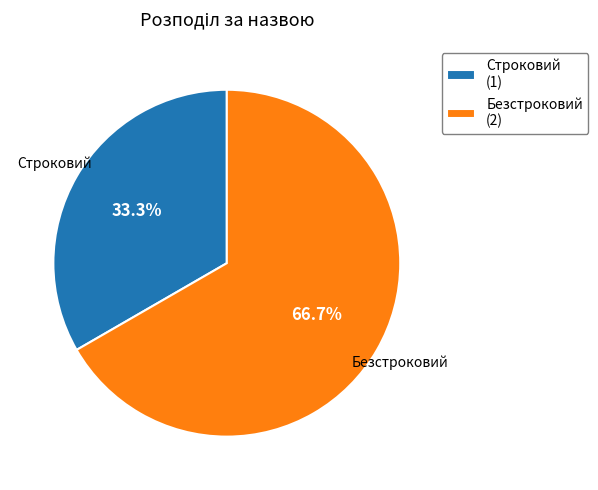

What is the total percentage of Безстроковий and Строковий?

100.0%